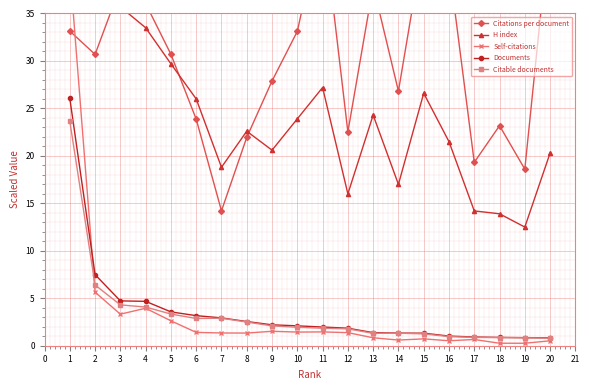

What is the lowest value of the Documents series?

0.8